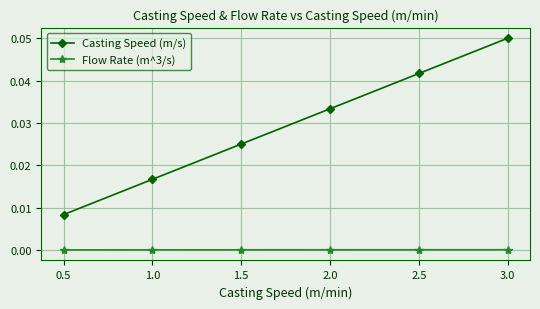

Which series has the largest total across all categories?

Casting Speed (m/s)